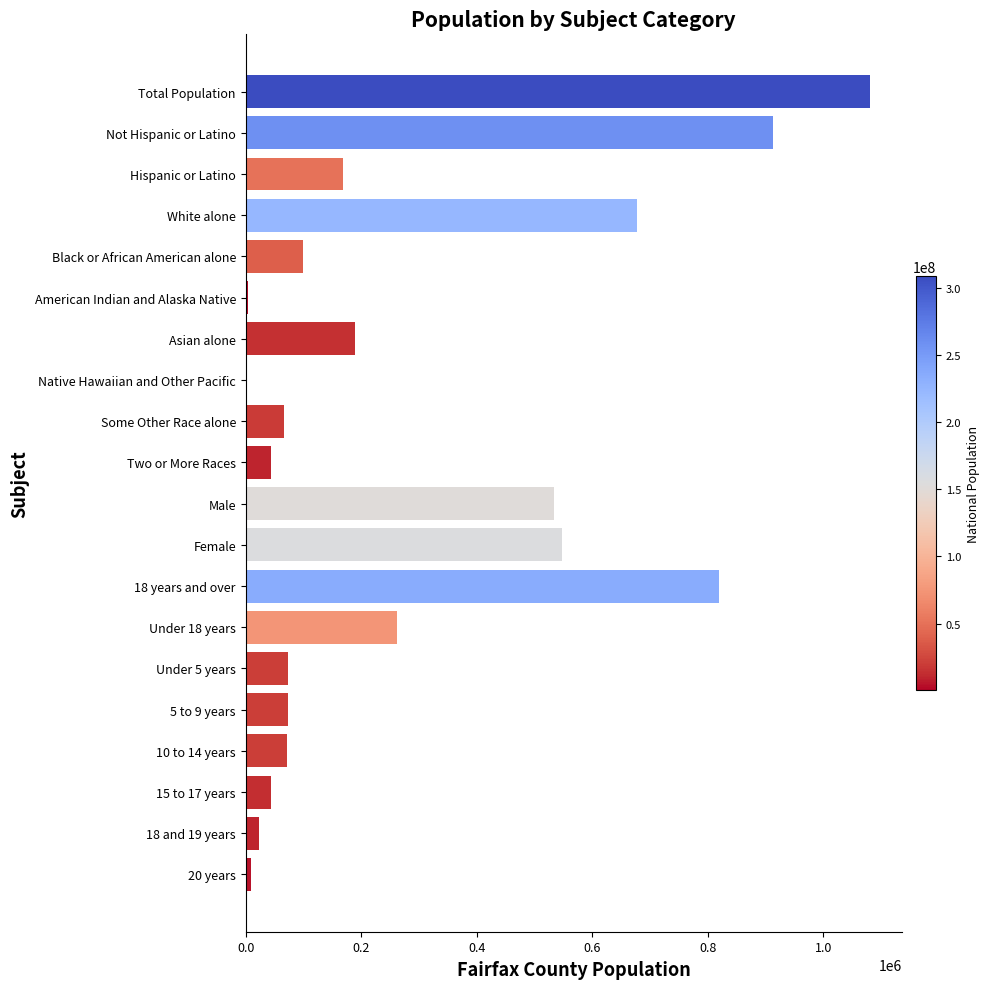

What is the sum of all values?

5703921